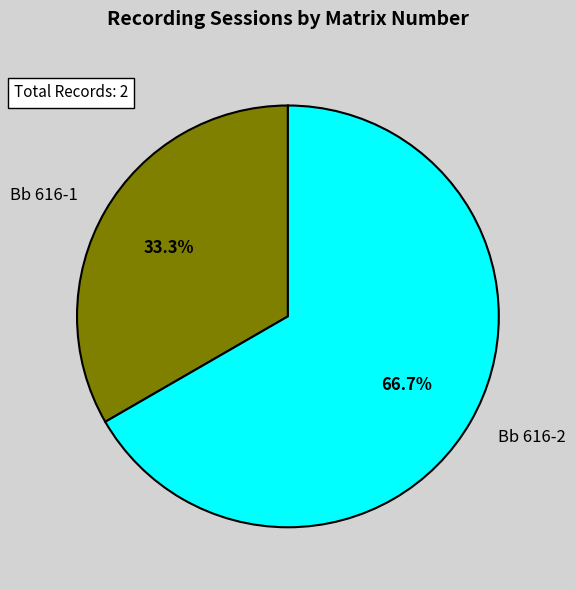

What percentage do Bb 616-1 and Bb 616-2 together represent?

100.0%